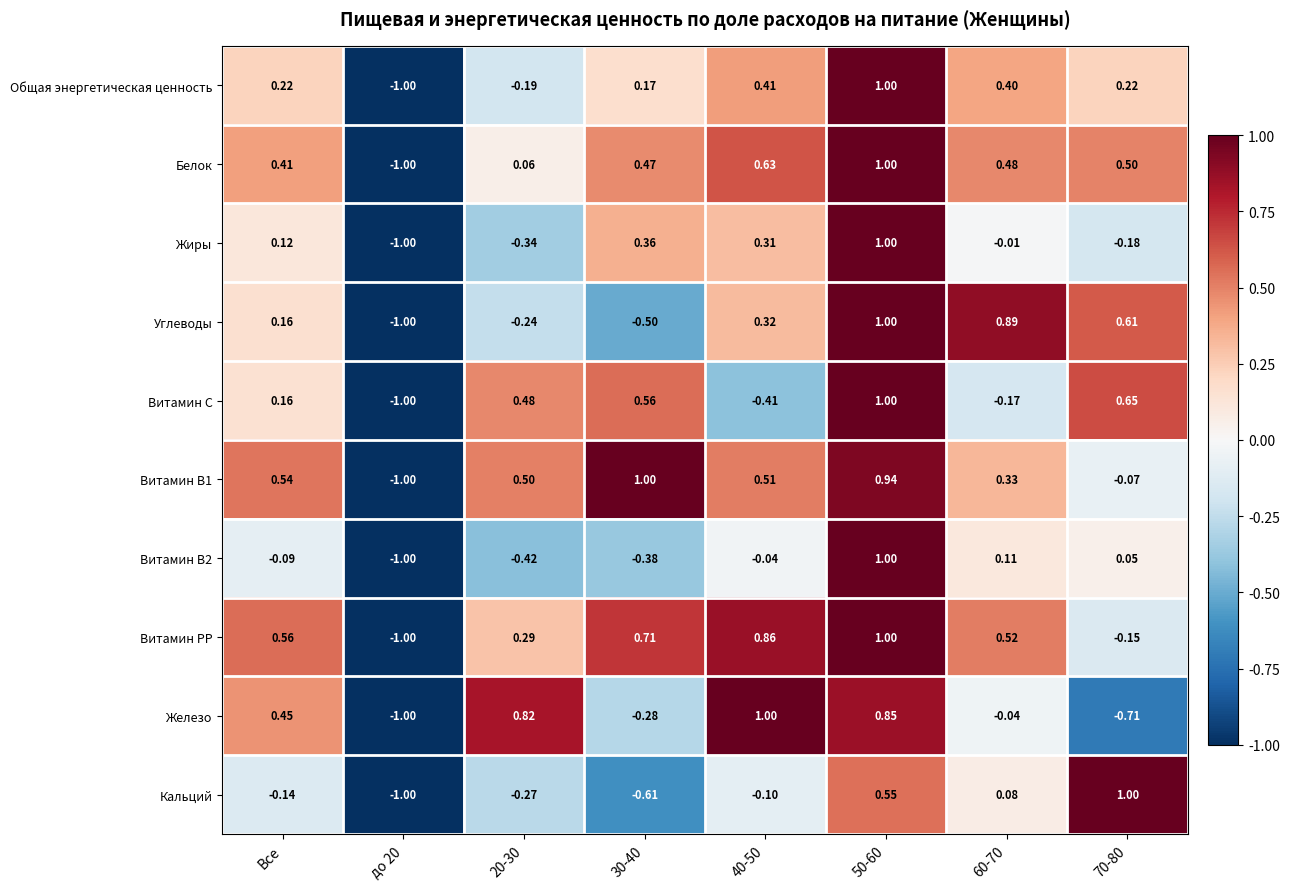

Is the value of Витамин В2 at до 20 greater than the value of Углеводы at 70-80?

No